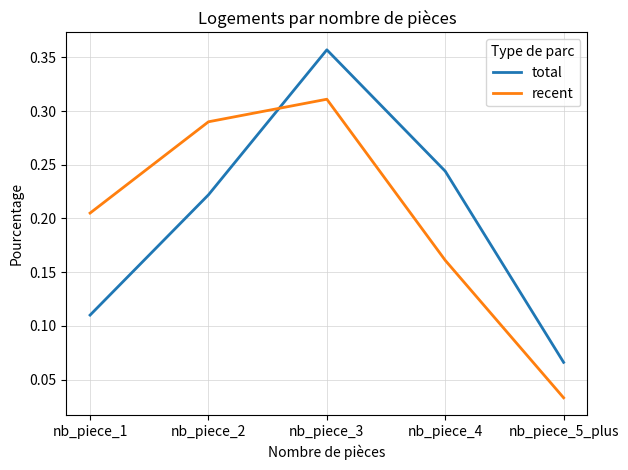

Where is total nearest to the value 0?

nb_piece_5_plus